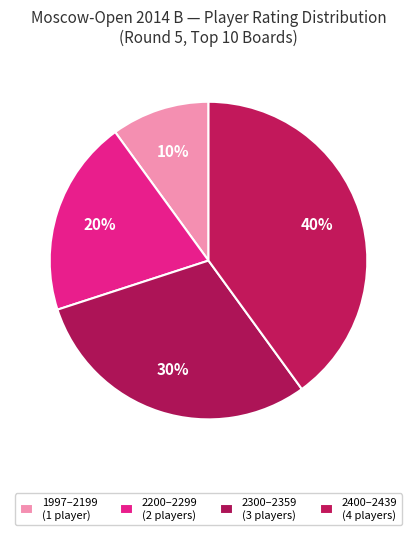

Does any single category account for the majority?

No